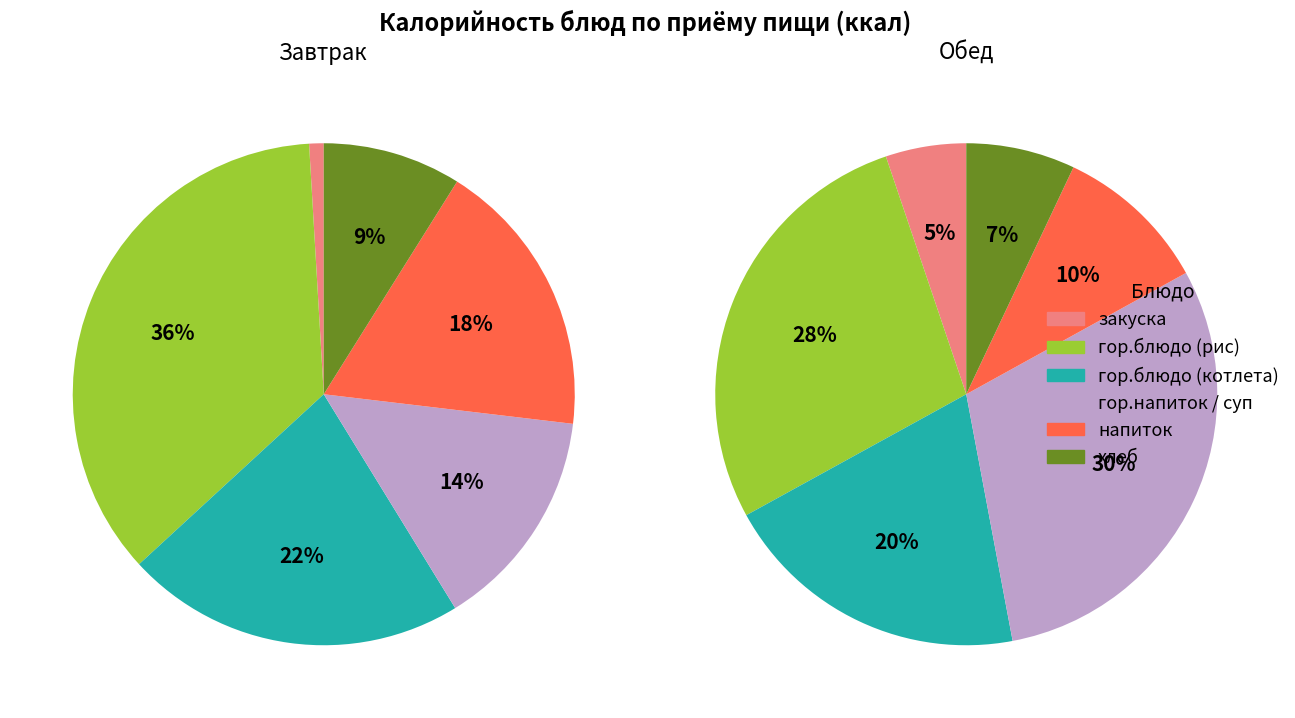

Count the number of slices in the pie.

6